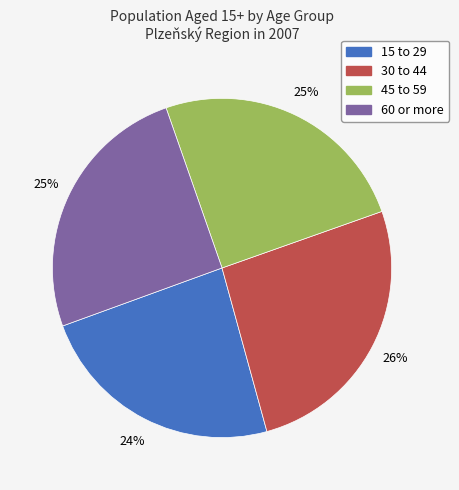

What percentage is the 45 to 59 slice, to the nearest percent?

25%